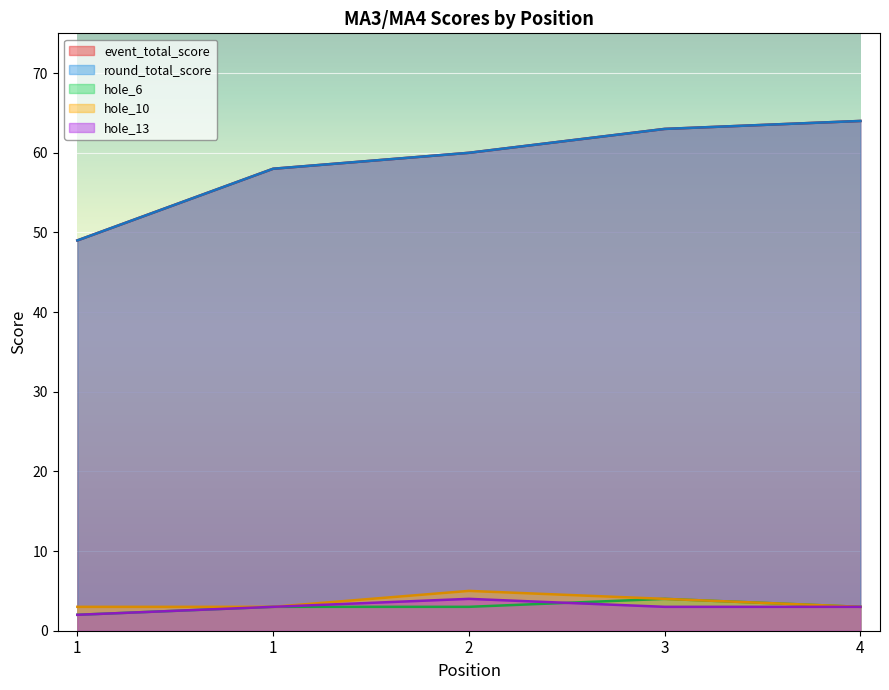

Read the hole_13 value at 3.

3